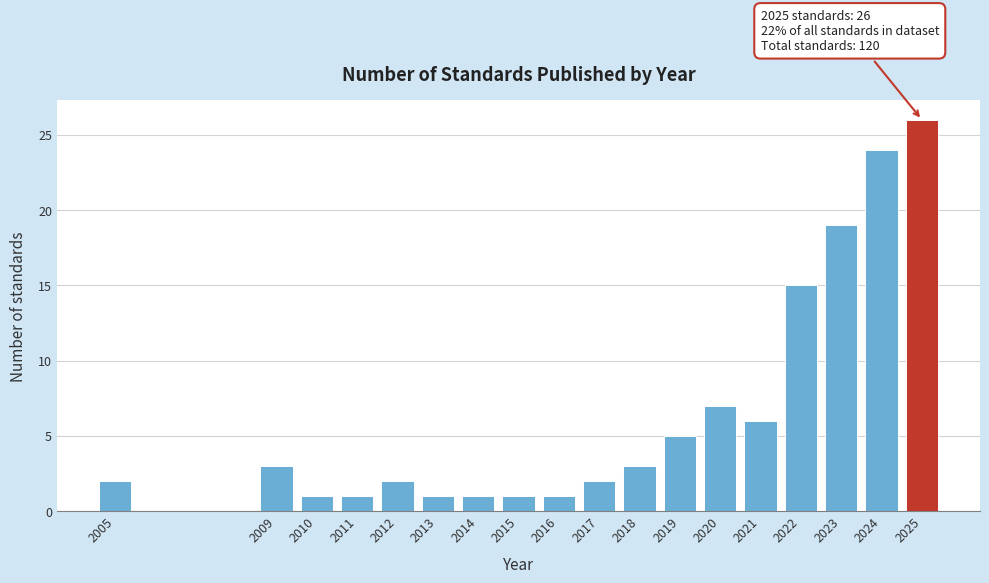

Reading left to right, transcribe all the data shown in this chart.

2	3	1	1	2	1	1	1	1	2	3	5	7	6	15	19	24	26